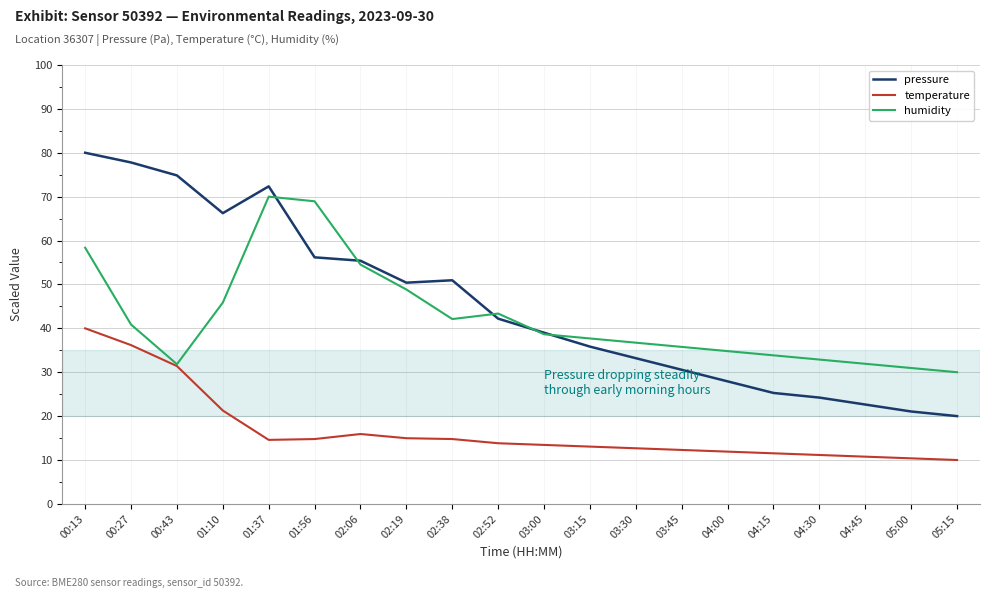

What is the sum of all temperature values?

334.9